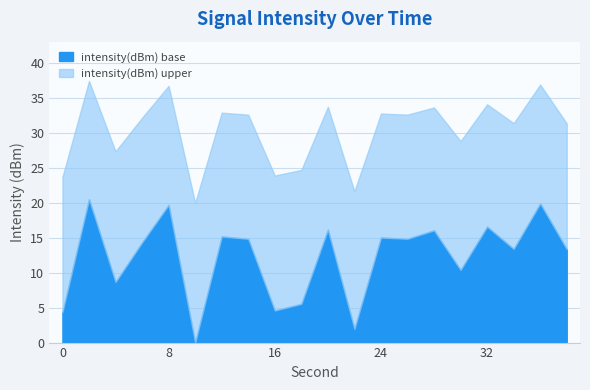

How many lines are shown in the chart?

2